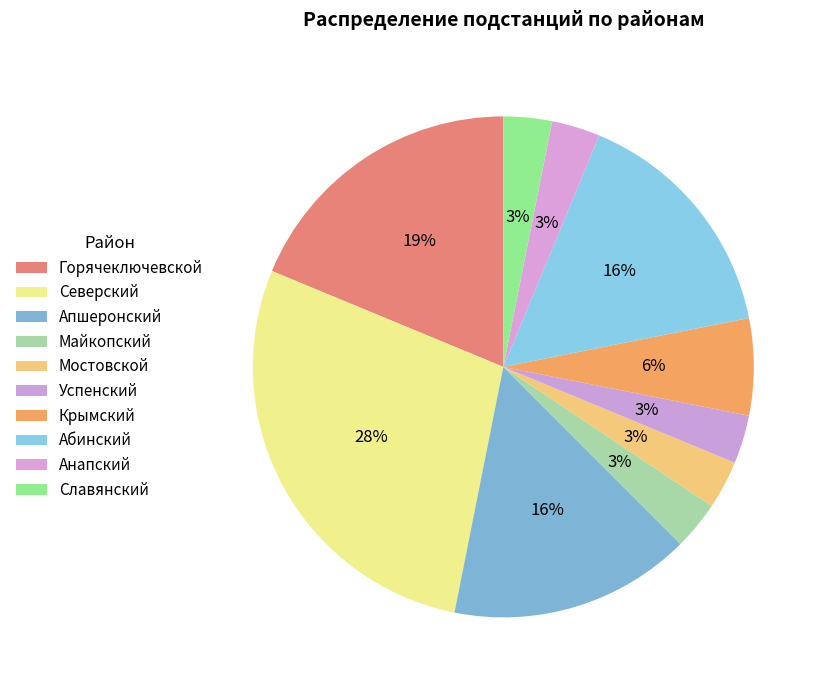

How many slices are in this pie chart?

10